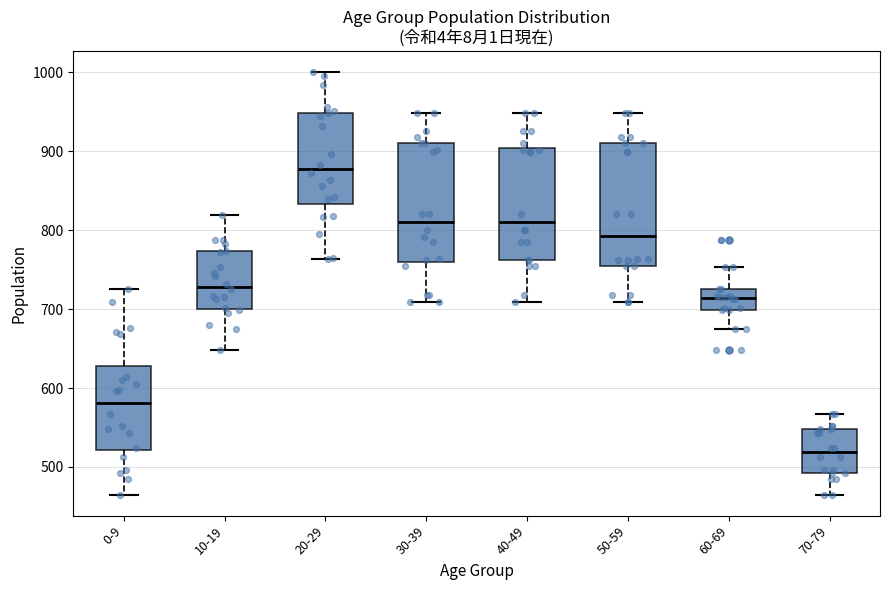

Which box has the highest median line?

20-29